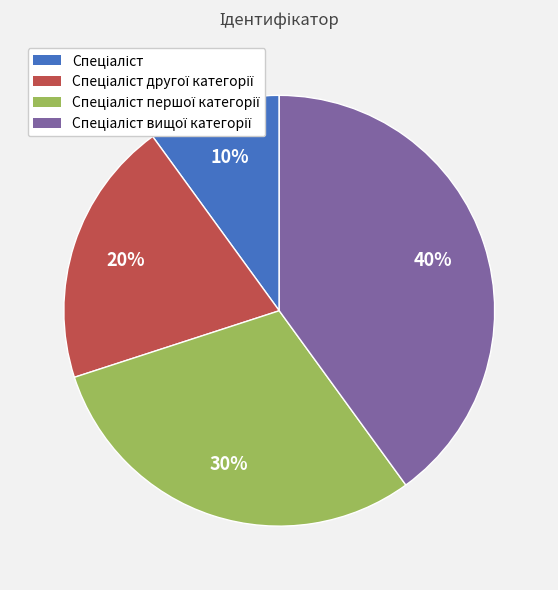

To the nearest percent, what is the average slice percentage?

25%